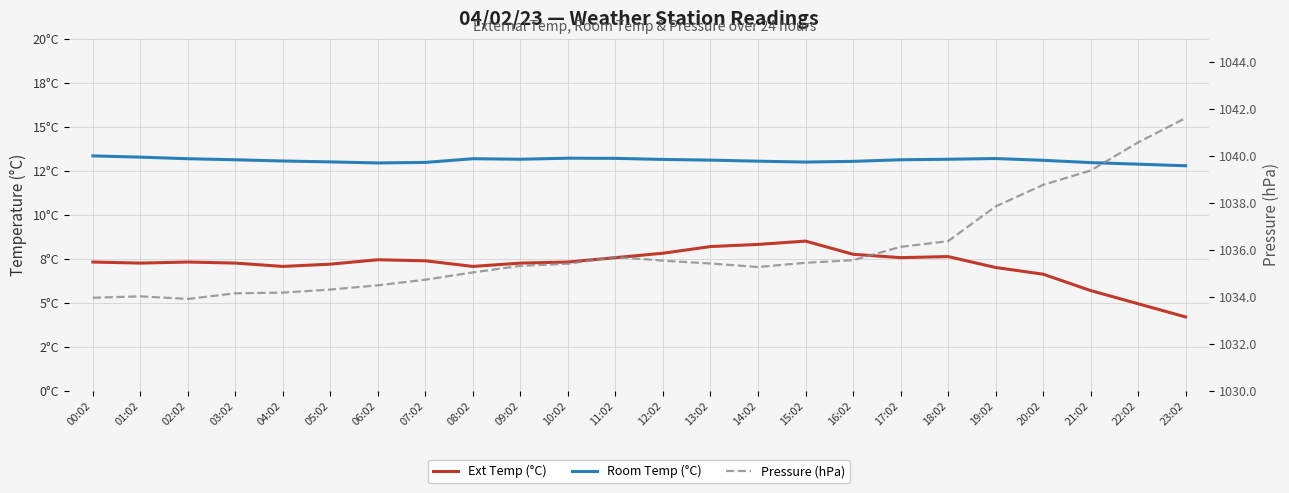

True or false: Ext Temp (°C) and Room Temp (°C) intersect in this chart.

False